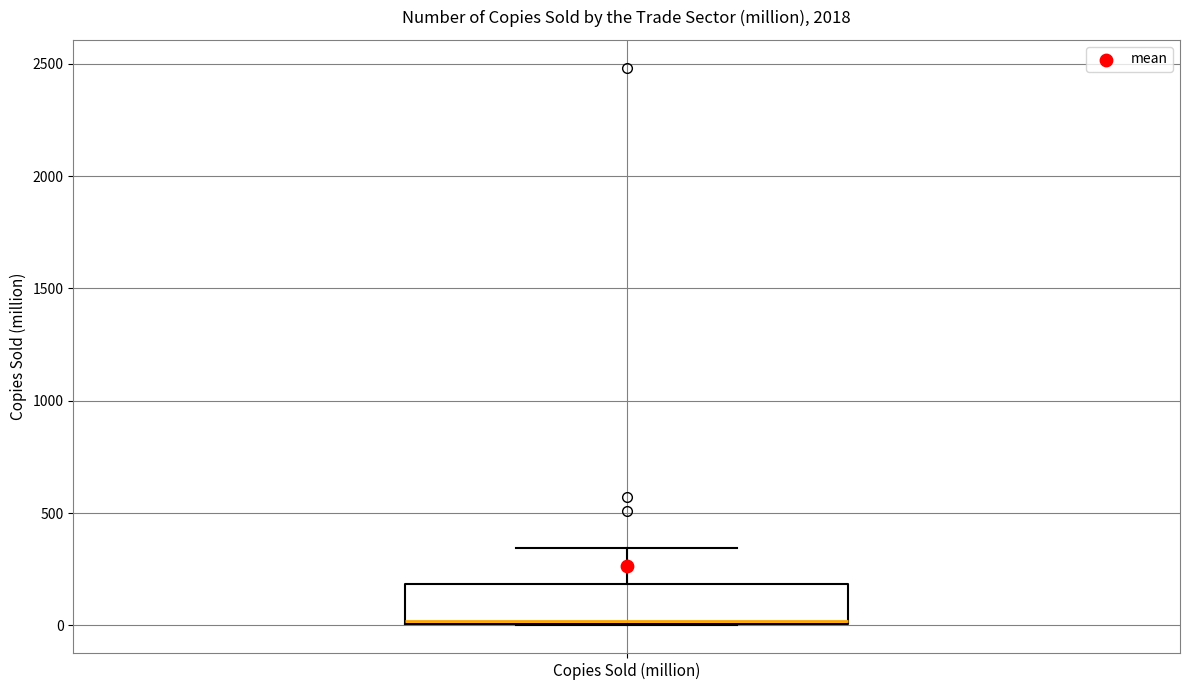

Read this box plot against the y-axis: the position of the median line, the range covered by the box, and the ends of both whiskers. The values are not printed on the chart, so give them approximately, as read against the axis.

median 0, box 0 to 200, whiskers 0 to 350